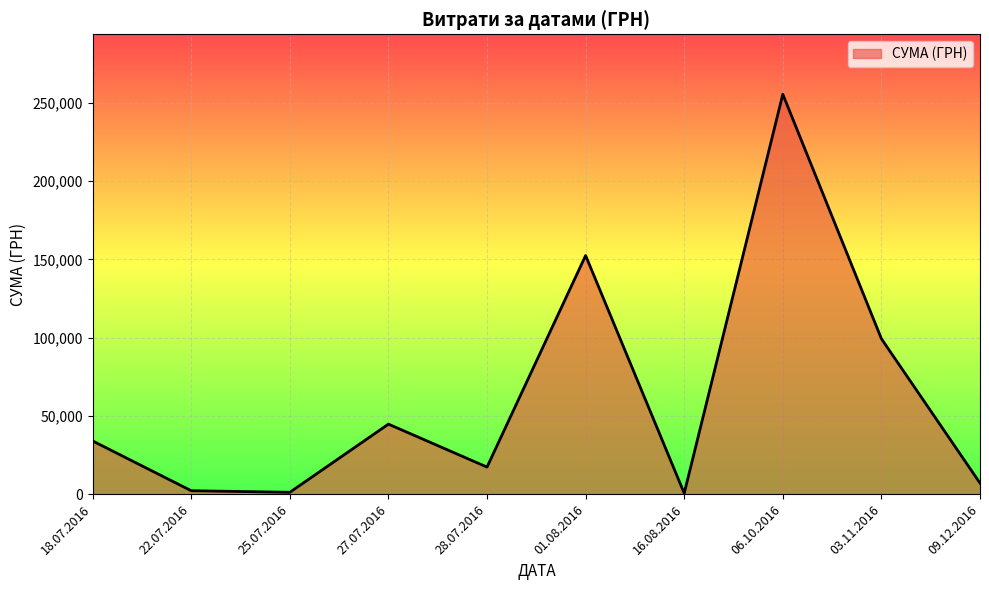

What is the change in value from 18.07.2016 to 01.08.2016?

+118493.2